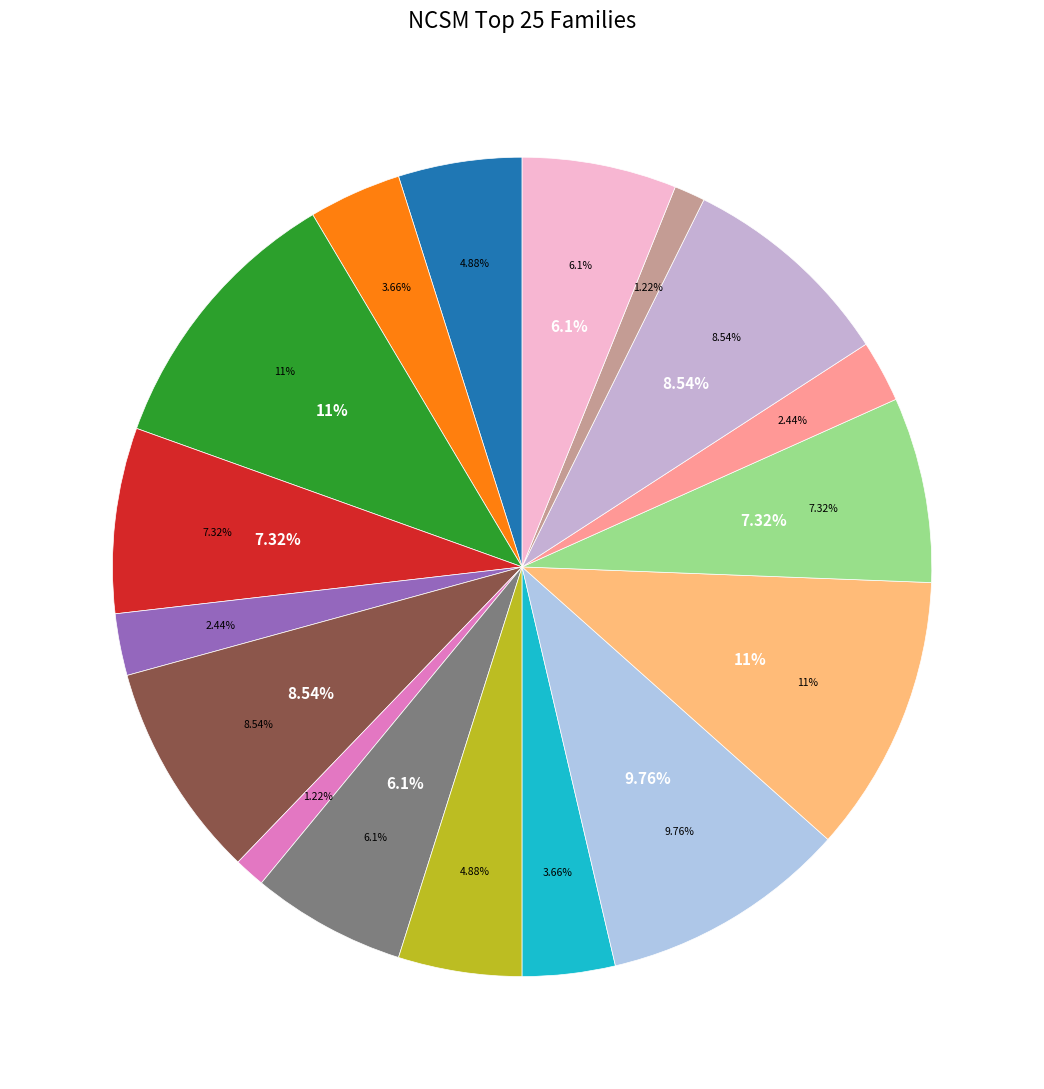

What portion of the pie excludes 6?

97.6%